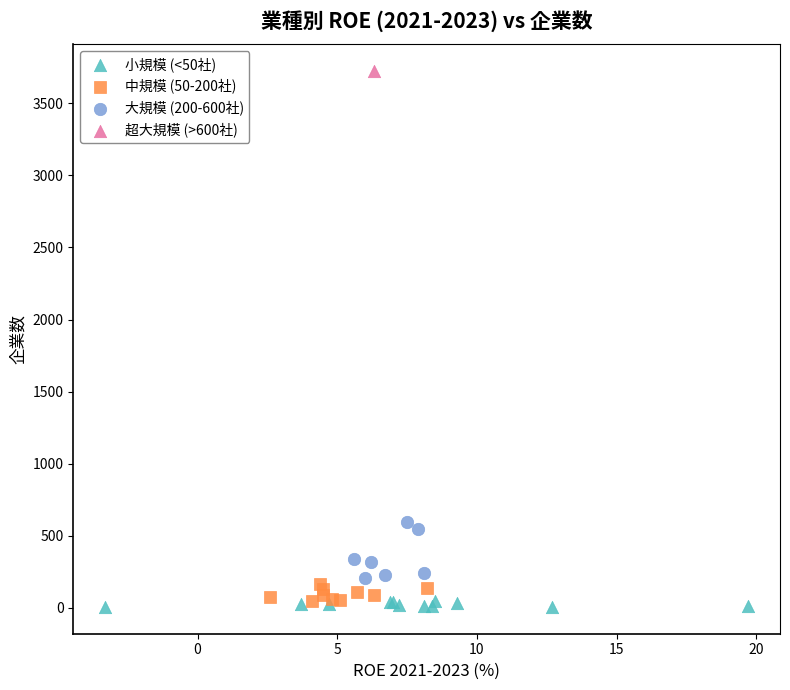

Which series contains the highest Y value?

超大規模 (>600社)